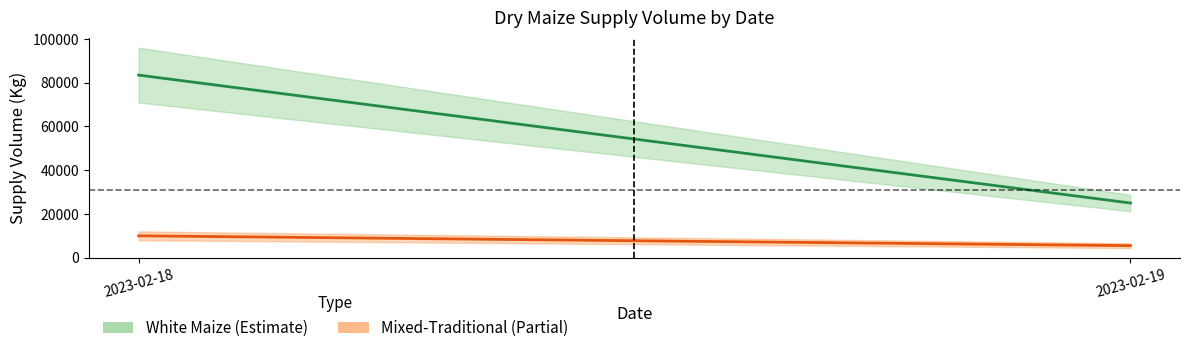

What is the sum of the White Maize (Estimate) values at 2023-02-18 and 2023-02-19?

108510